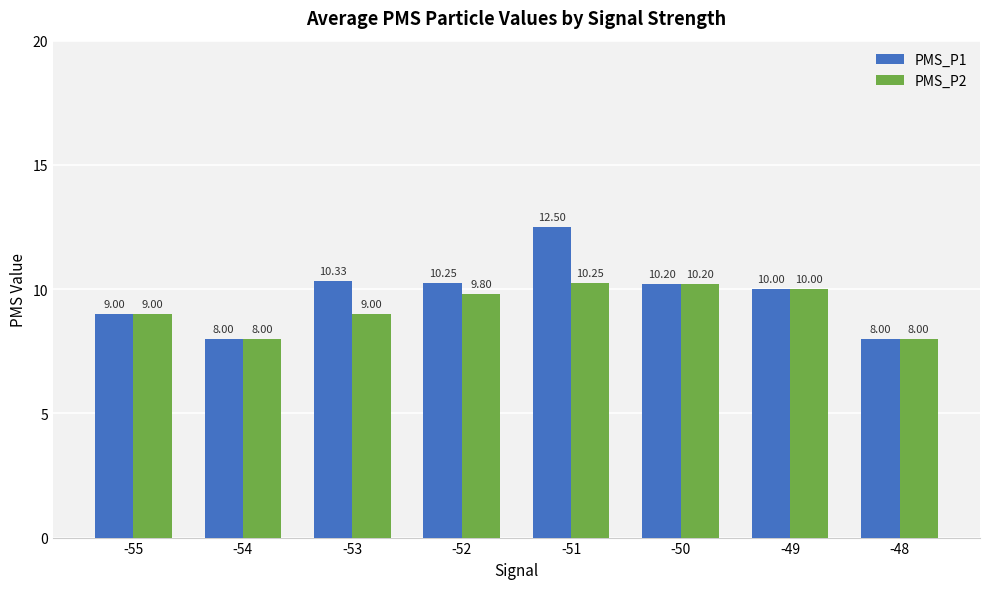

Is it true that PMS_P1 equals 10.2 at -52?

True